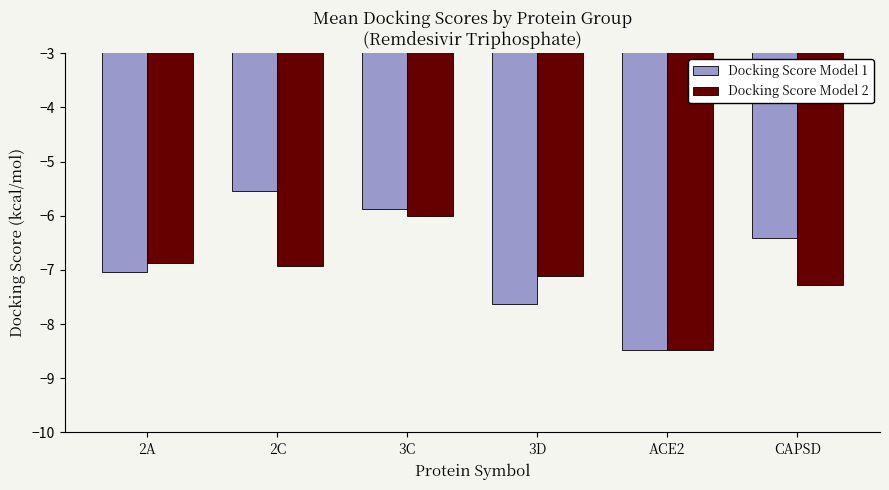

Reading right to left, extract all data points from this chart.

Docking Score Model 1: -6.4	-8.5	-7.6	-5.9	-5.5	-7.0
Docking Score Model 2: -7.3	-8.5	-7.1	-6.0	-6.9	-6.9